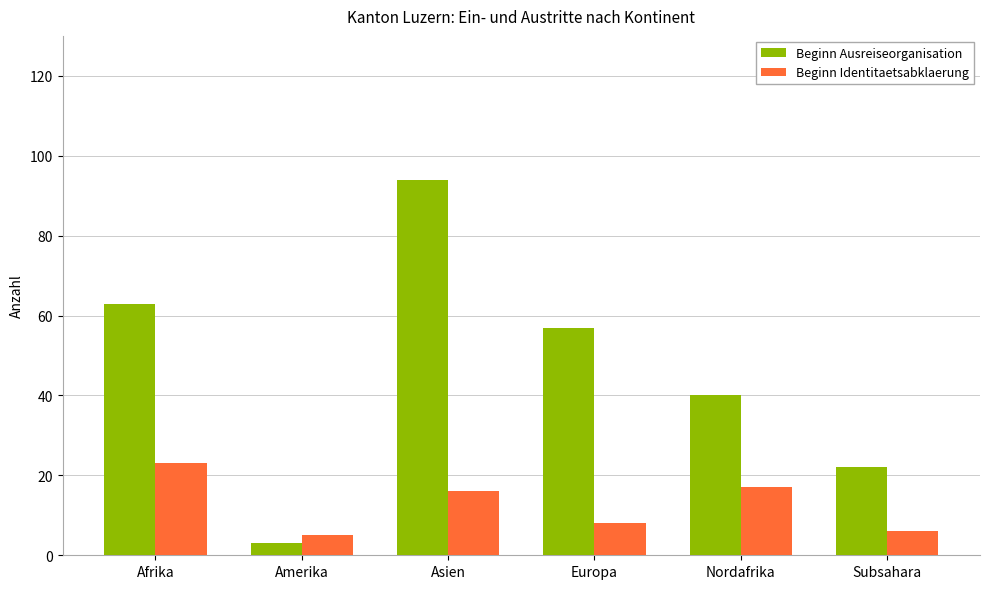

Reading right to left, what are all the values shown in this chart?

Beginn Ausreiseorganisation: 22	40	57	94	3	63
Beginn Identitaetsabklaerung: 6	17	8	16	5	23